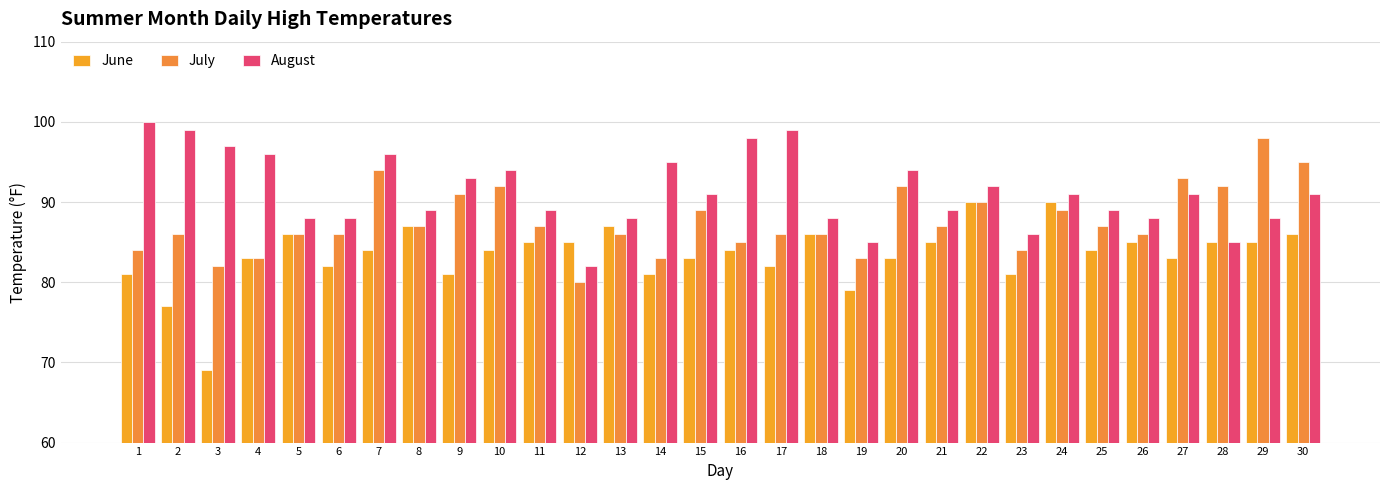

What is the minimum value for June?

69